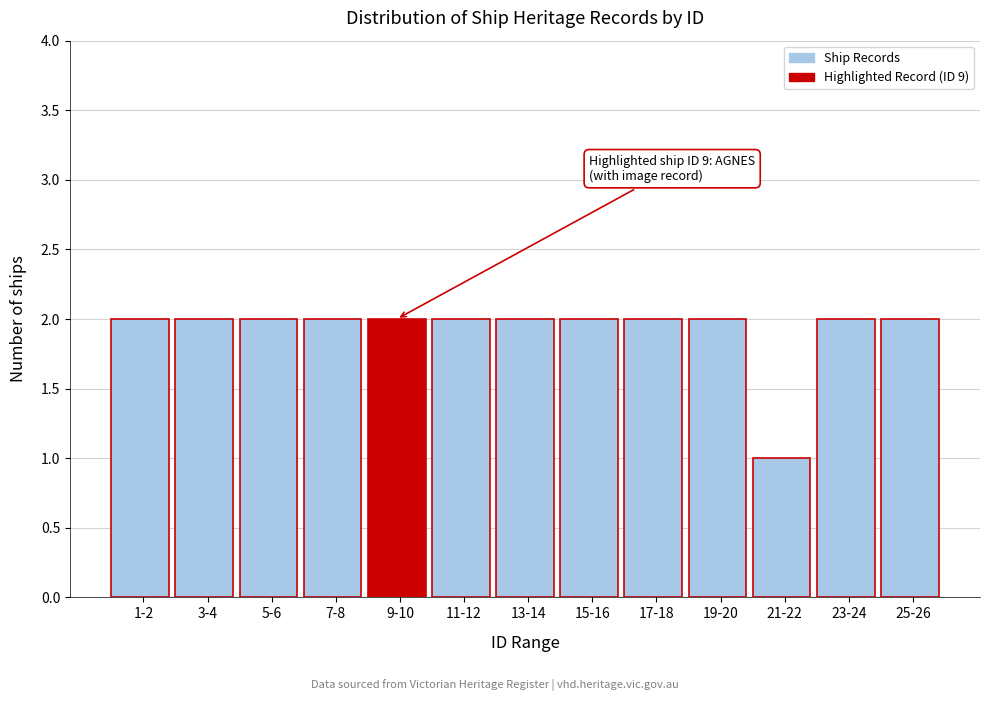

Reading left to right, extract all data points from this chart.

1-2=2	3-4=2	5-6=2	7-8=2	9-10=2	11-12=2	13-14=2	15-16=2	17-18=2	19-20=2	21-22=1	23-24=2	25-26=2